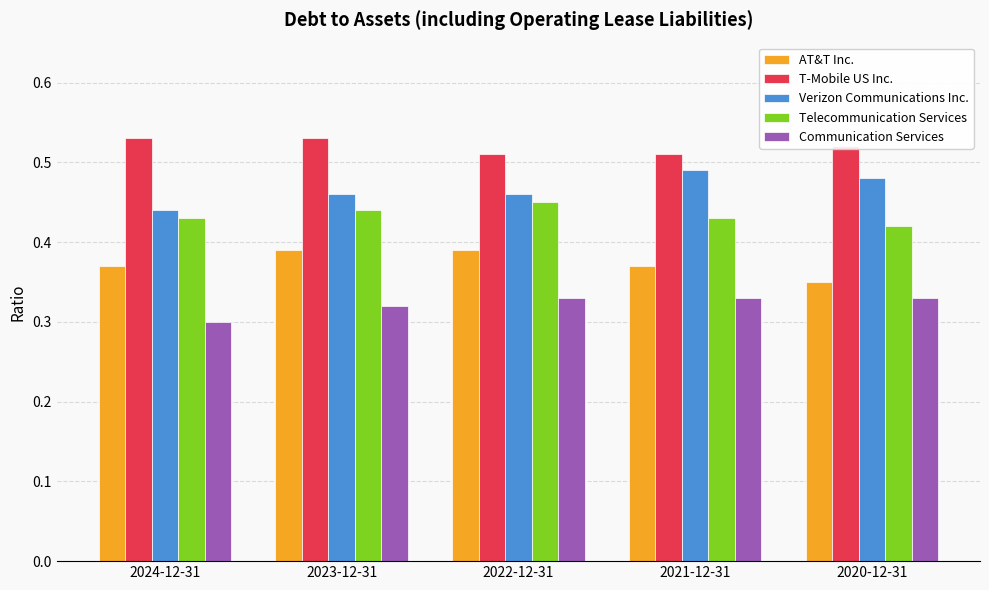

At how many categories does at least one series exceed 0?

5